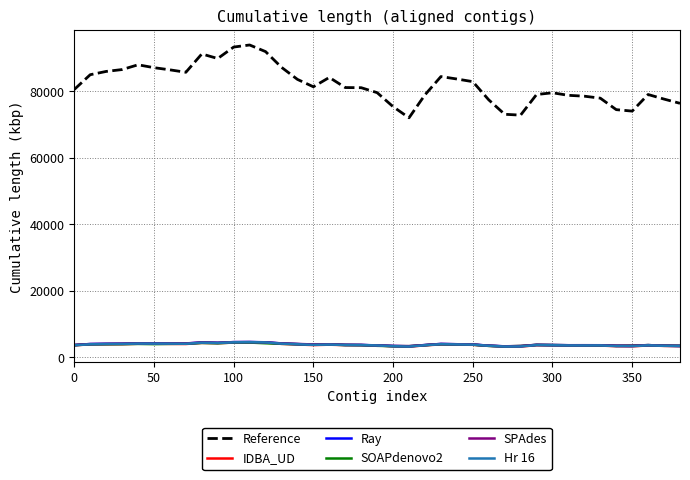

How many times do SPAdes and IDBA_UD cross each other?

2